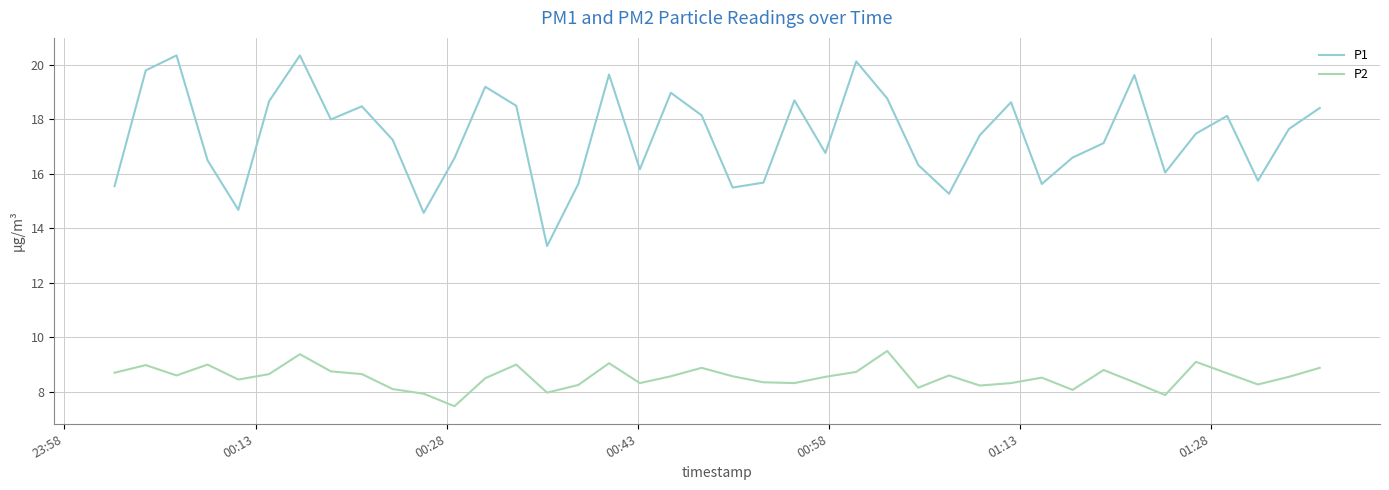

Which series has the largest range (max minus min)?

P1